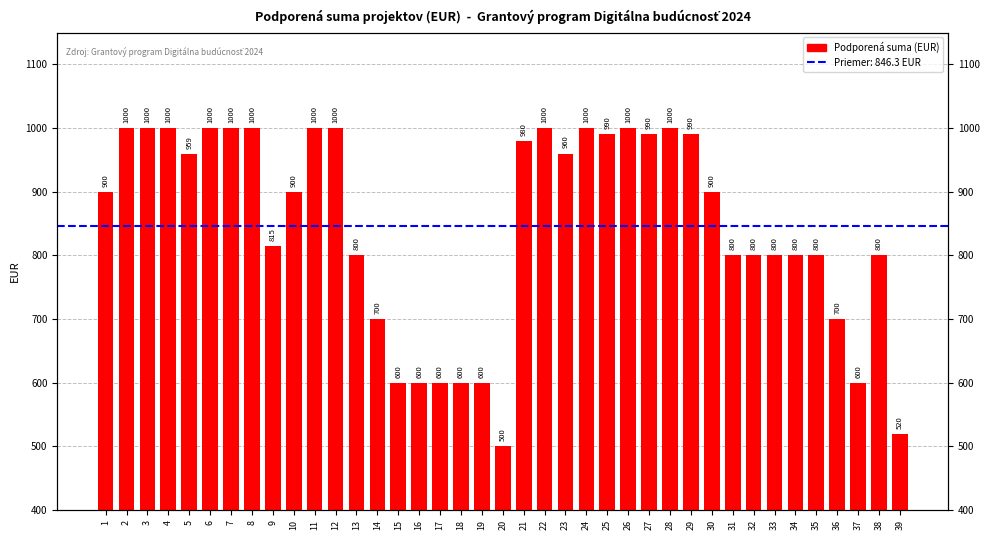

How many bars are there in total?

39